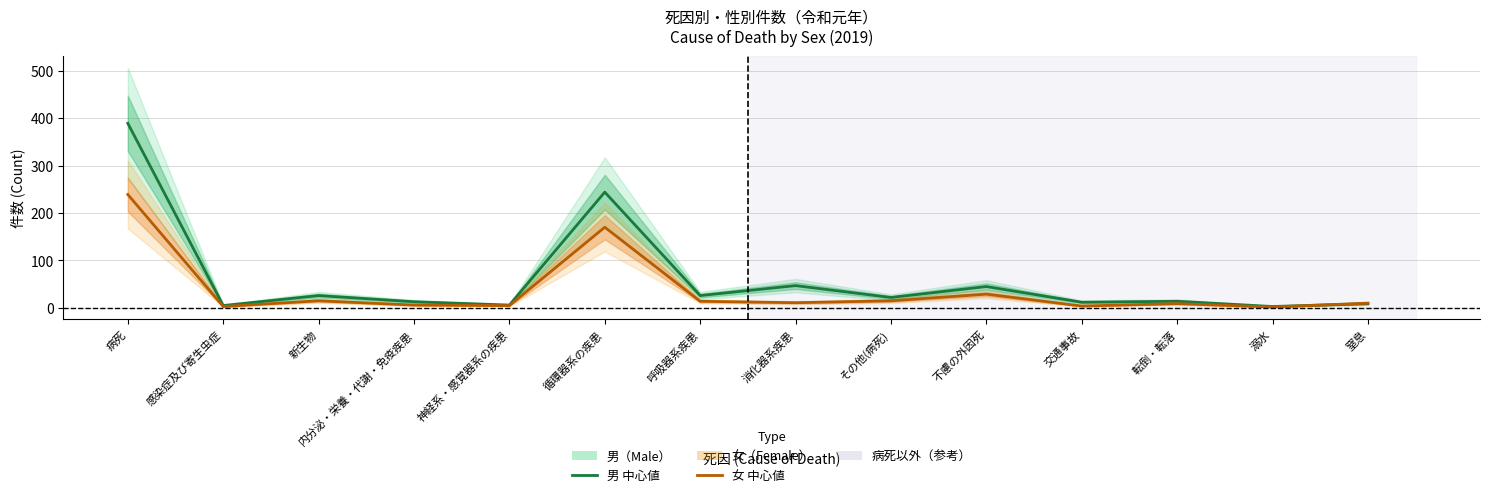

Which category has the highest value in the 男（Male） series?

病死